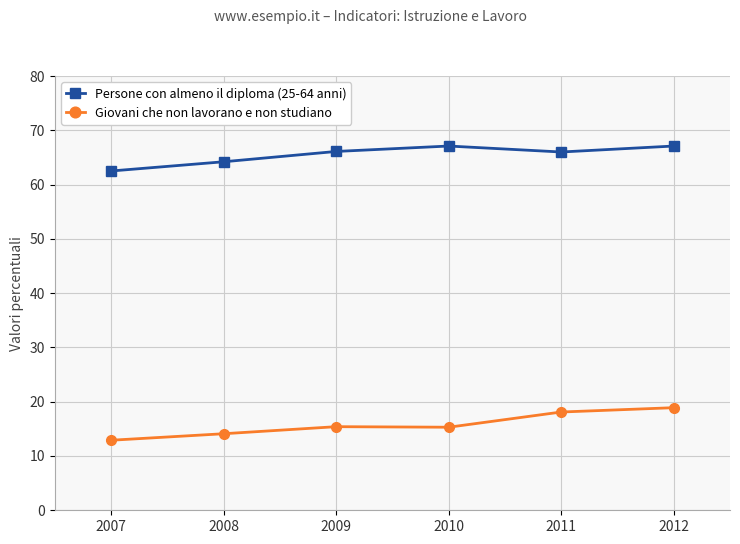

At which label does Giovani che non lavorano e non studiano reach its minimum?

2007